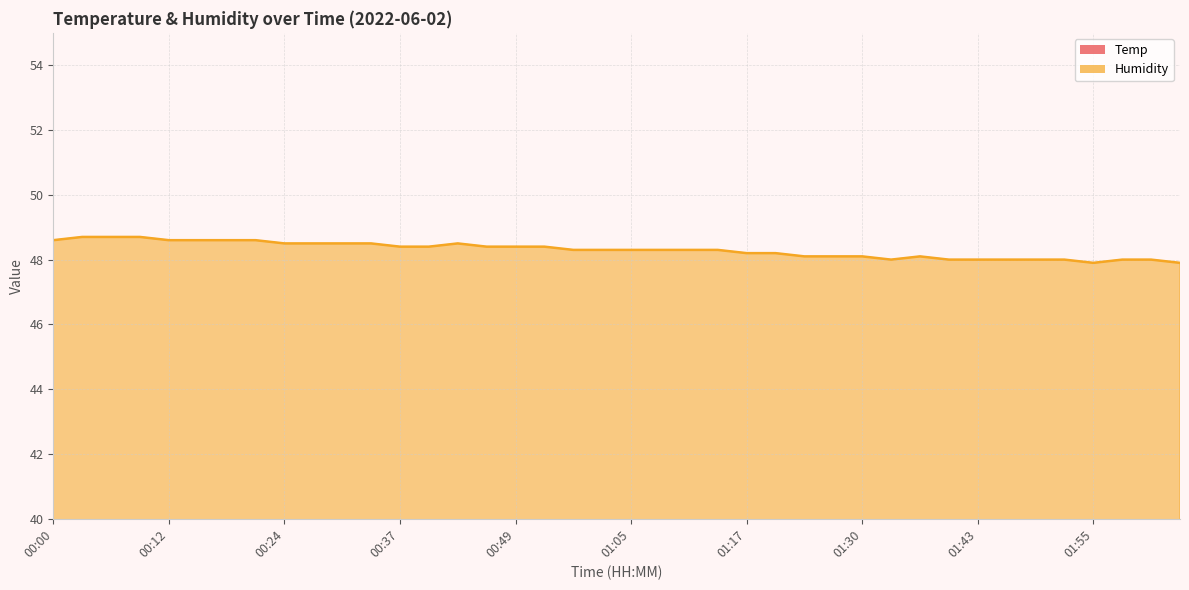

What is the value of the Humidity point at the 21st from the left?

48.3